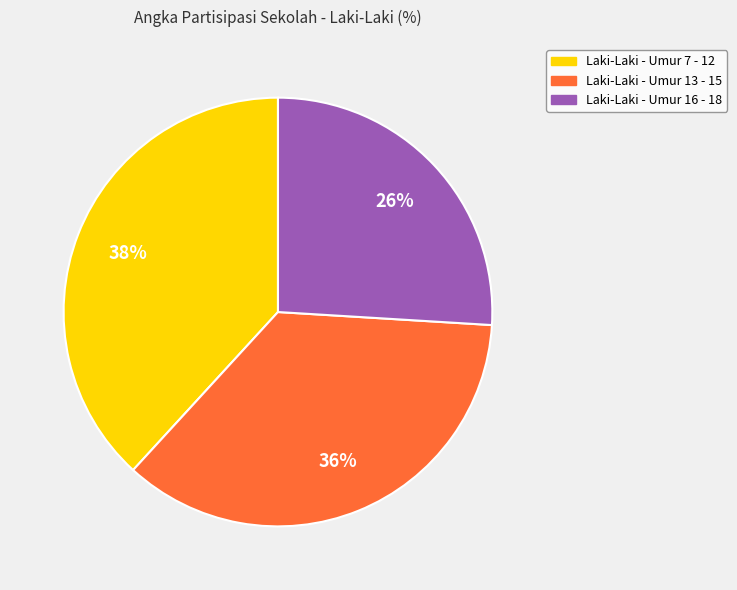

To the nearest percent, what is the average slice percentage?

33%